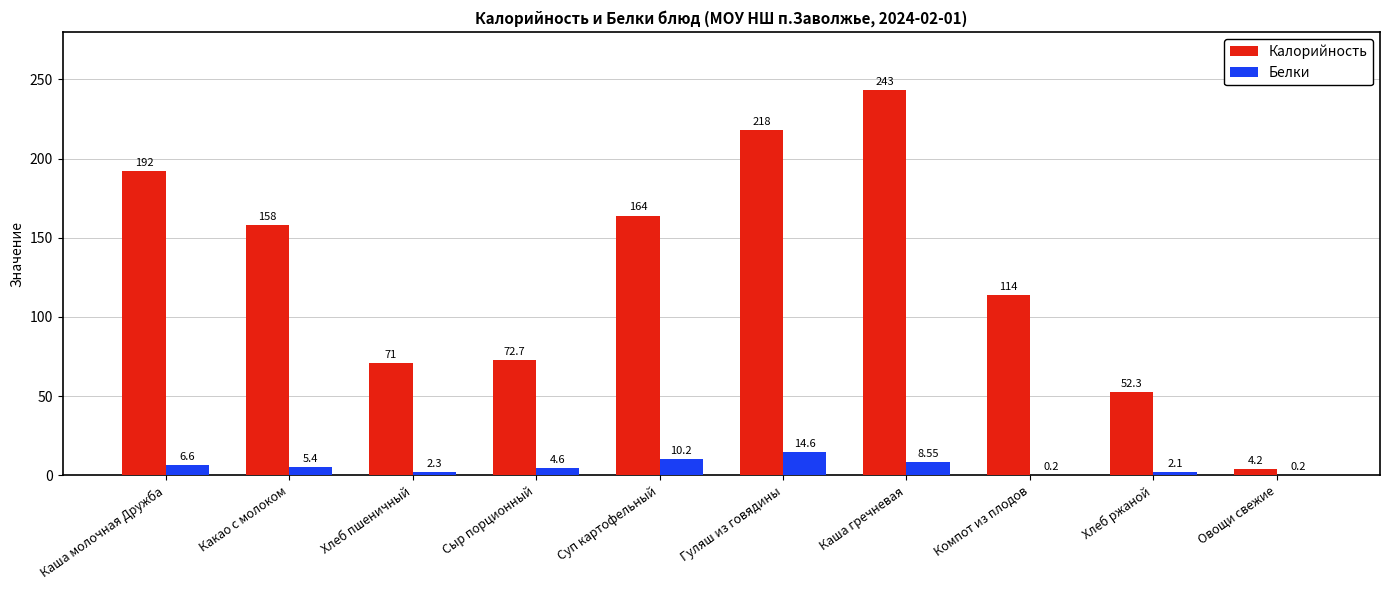

Where is Калорийность nearest to the value 123?

Компот из плодов